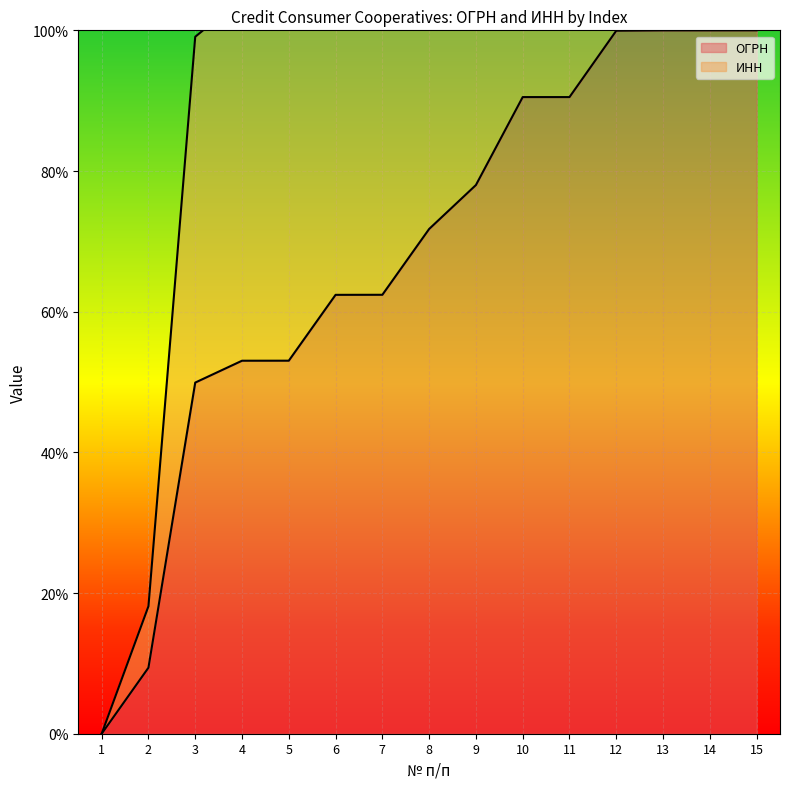

What are all the series names shown in the legend?

ОГРН, ИНН